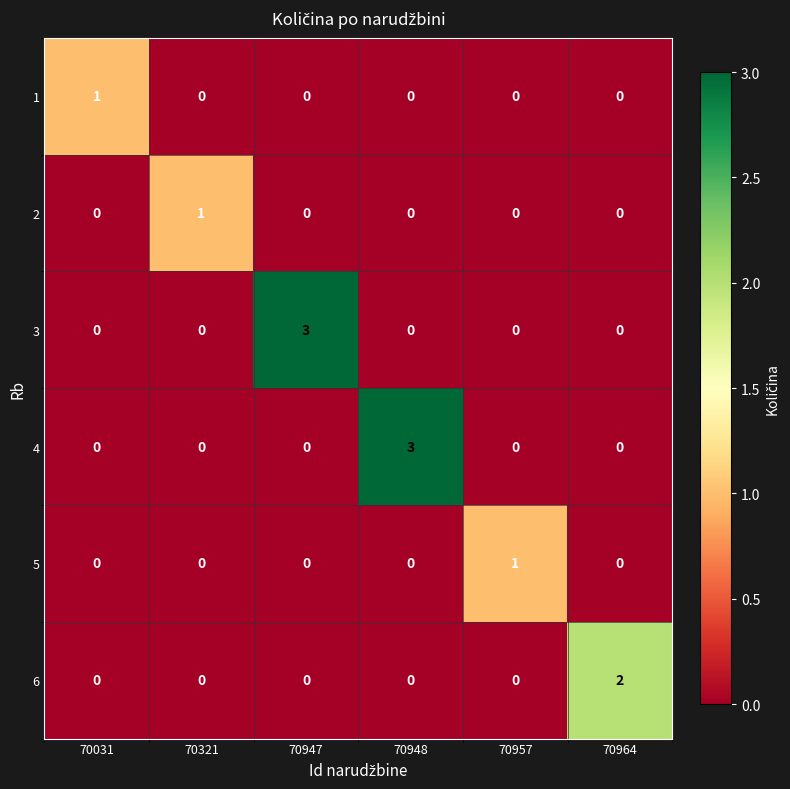

The value of 1 at 70964 is 0. True or false?

True